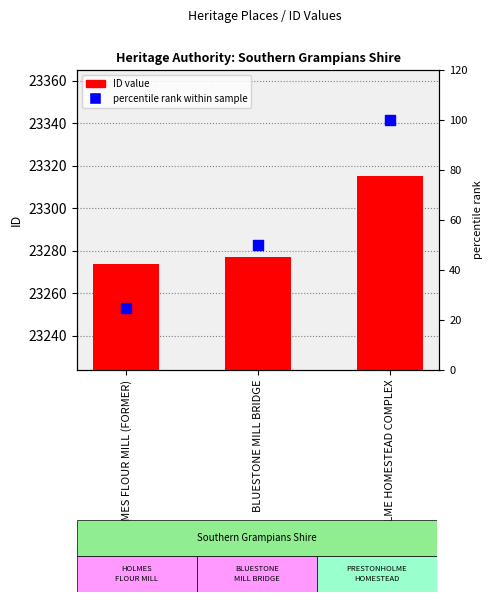

Which series has the largest total across all categories?

ID value